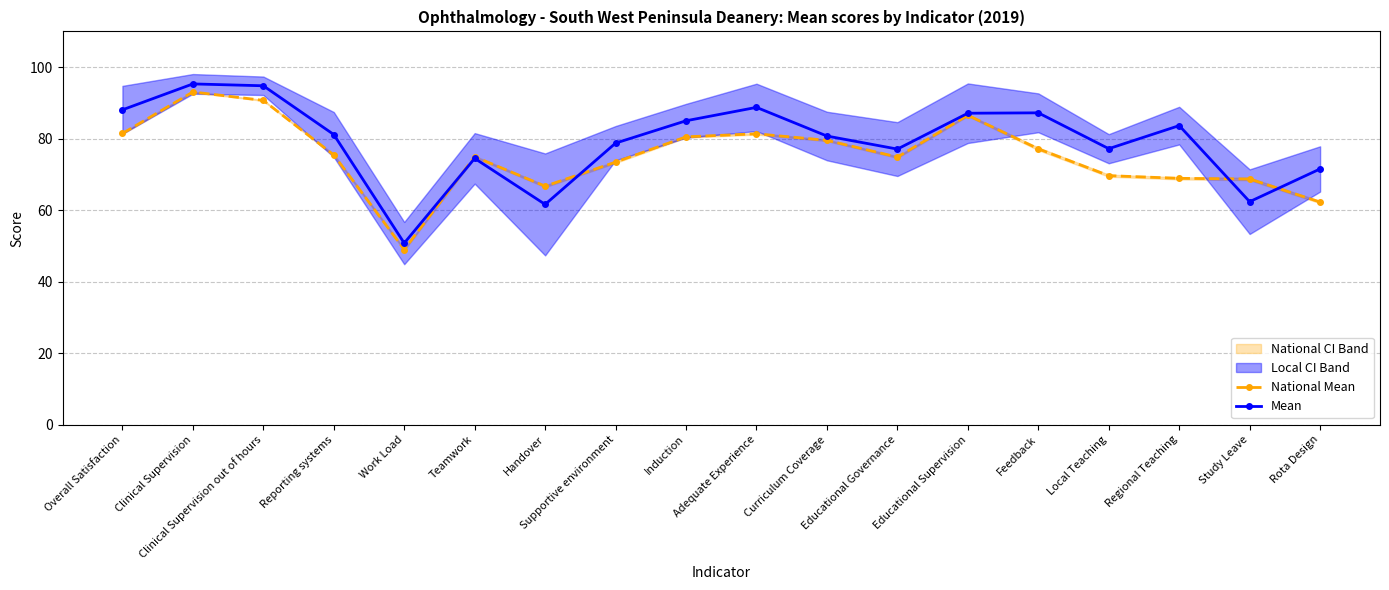

Reading left to right, extract all data points from this chart.

National Mean: 81.5	93.1	90.7	75.4	49.0	75.0	66.7	73.4	80.5	81.4	79.5	74.8	86.5	77.2	69.7	68.9	68.7	62.3
Mean: 88.1	95.3	94.8	81.2	50.8	74.5	61.6	78.8	85.0	88.8	80.7	77.1	87.1	87.2	77.2	83.7	62.4	71.5